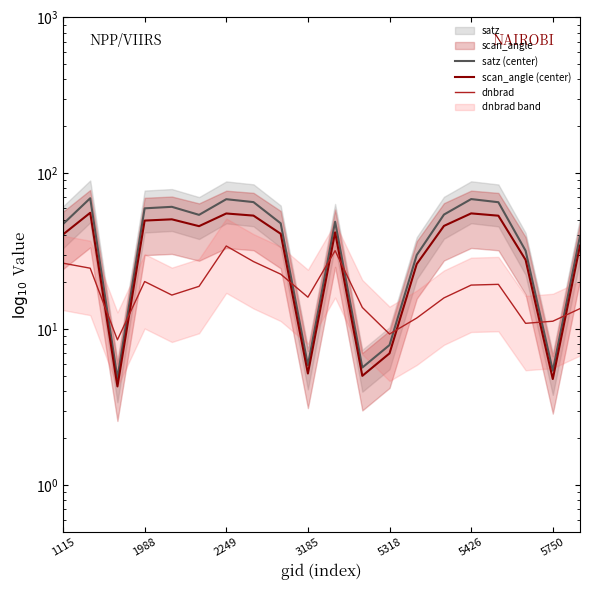

Is it true that dnbrad equals 15.0 at 5318?

False